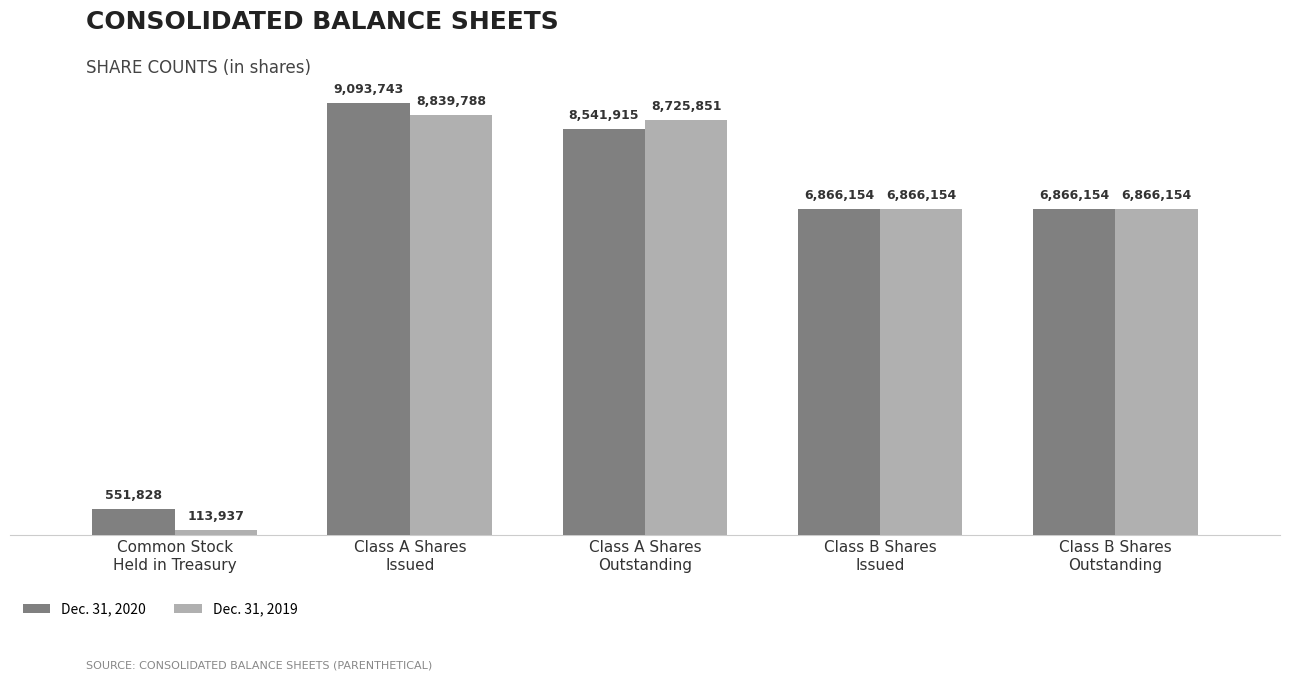

What position from the left is Class B Shares
Outstanding?

5